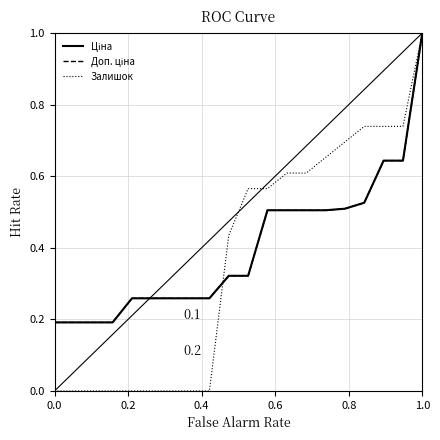

Is this an area chart (filled region under the line)?

No